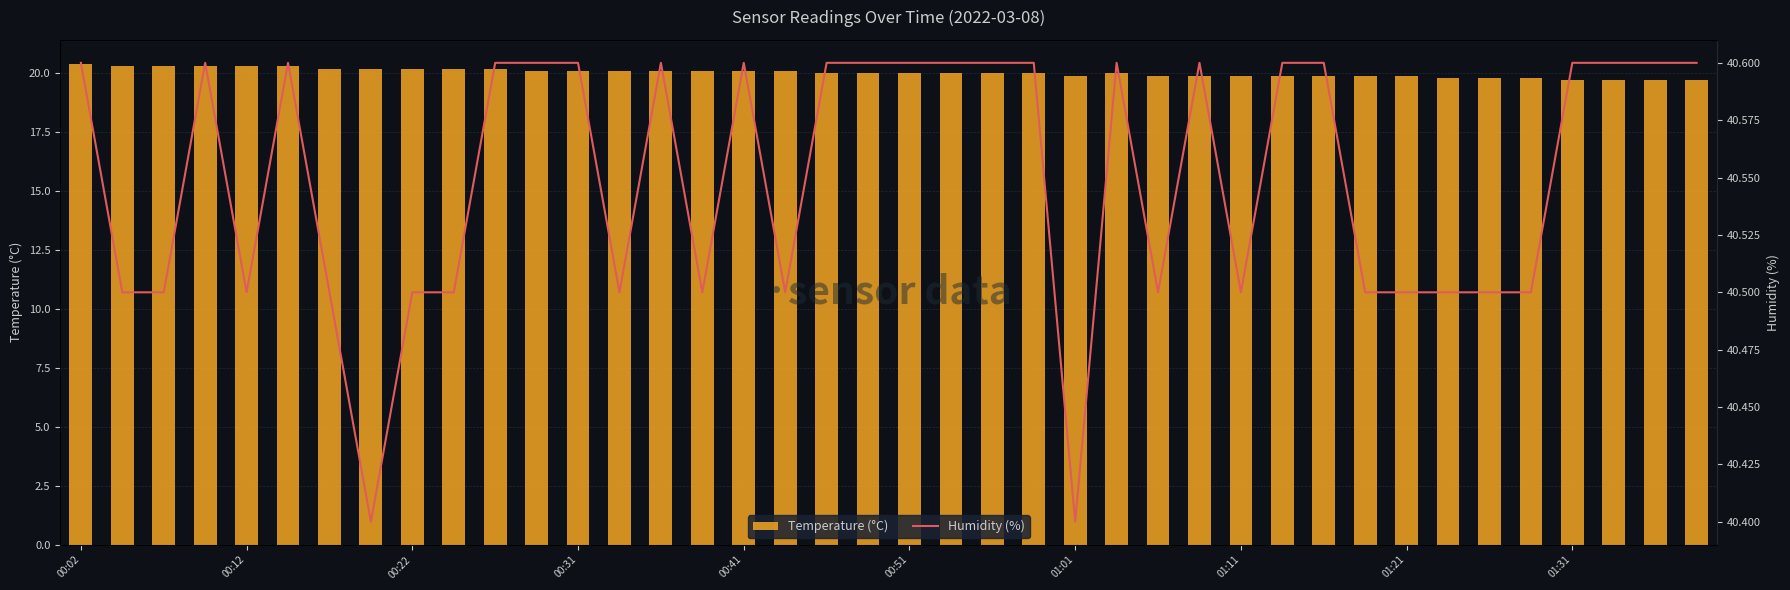

What is the maximum value for Temperature (°C)?

20.4